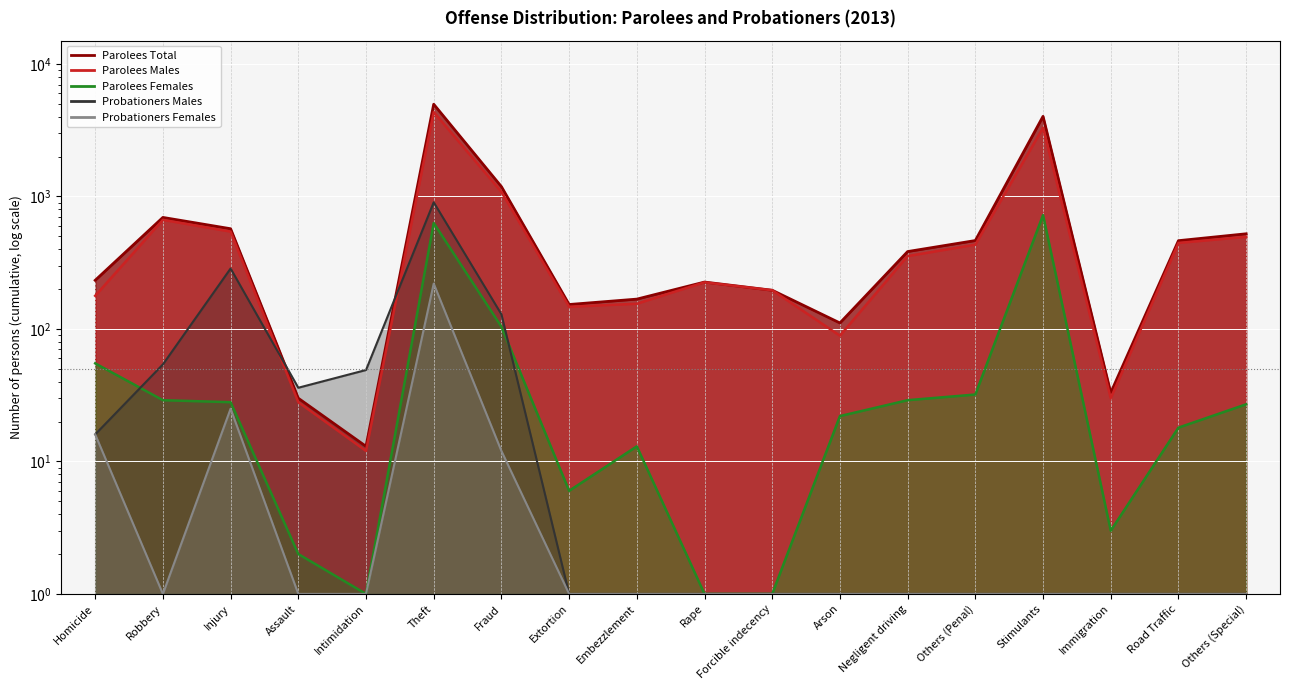

Count the number of data series in this chart.

5